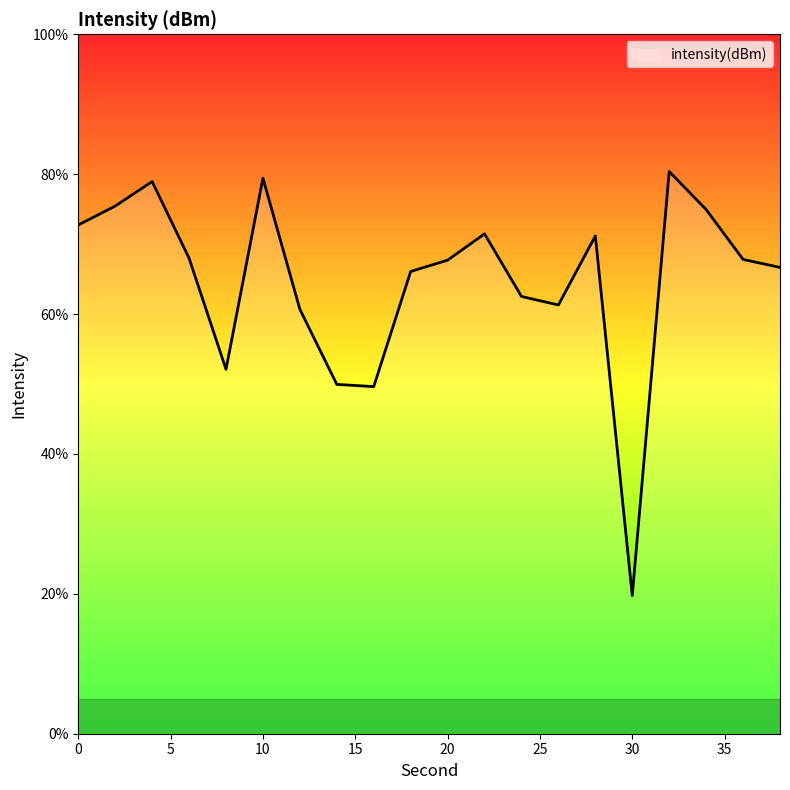

What is the difference between the maximum and minimum values?

60.6